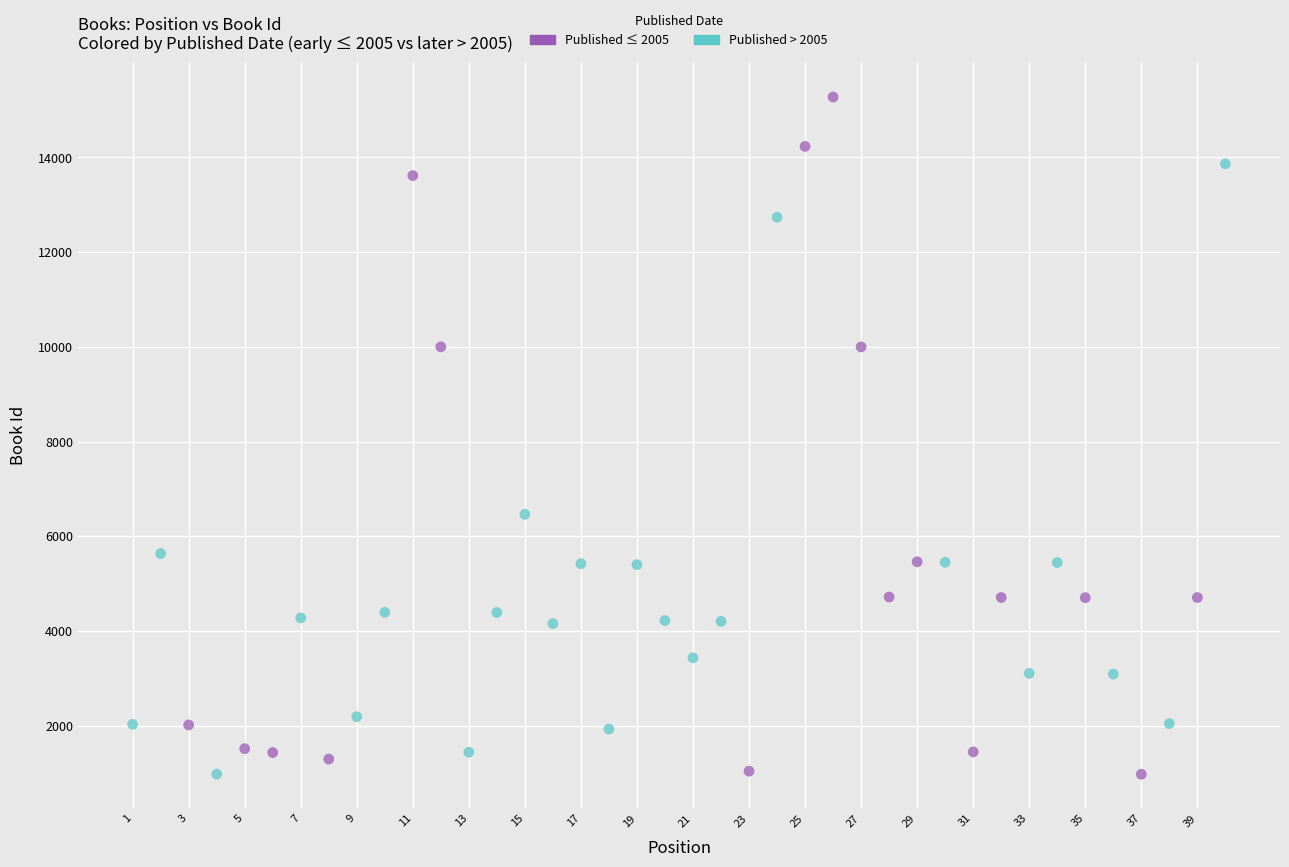

Which series contains the highest Y value?

Published ≤ 2005